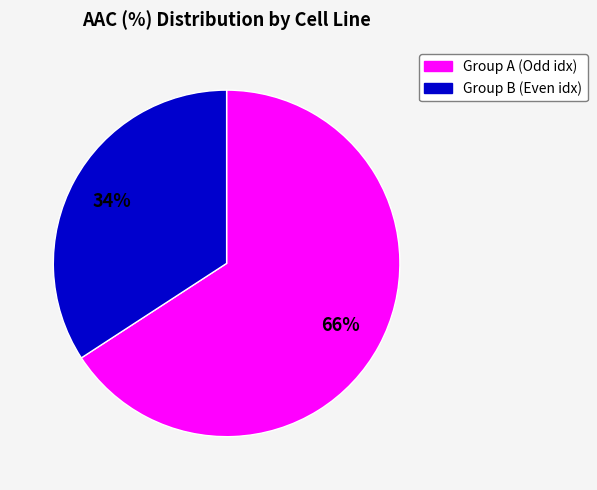

To the nearest percent, what is the average slice percentage?

50%